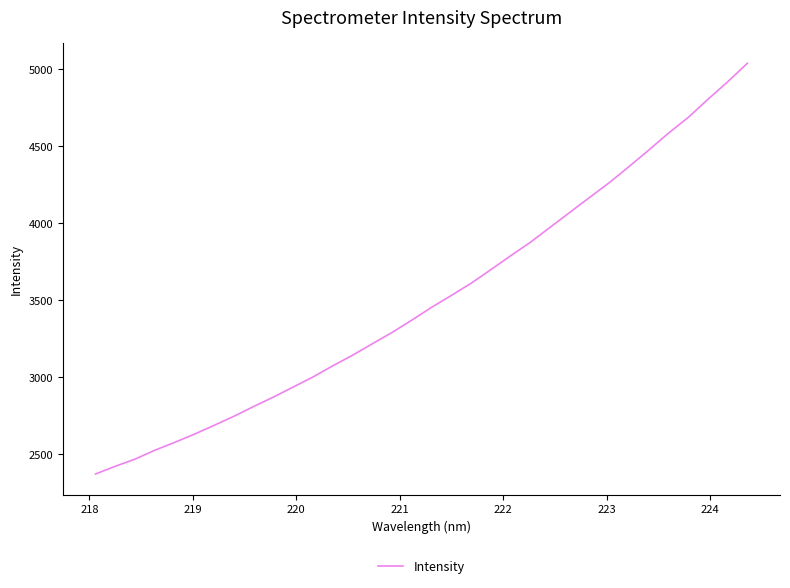

How many lines are shown in the chart?

1